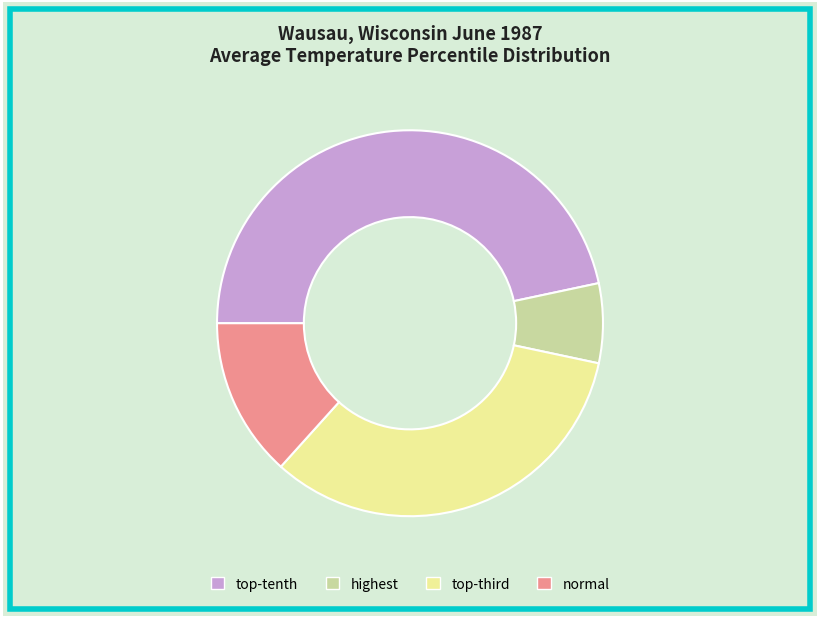

What is the largest slice in the pie chart?

top-tenth